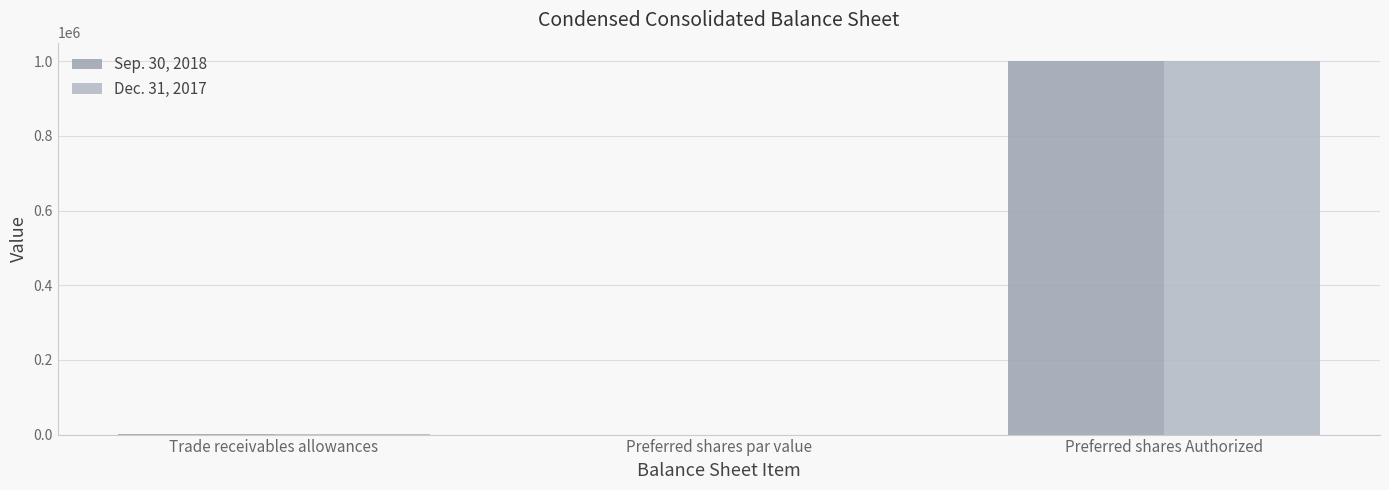

Which series has the largest total across all categories?

Sep. 30, 2018